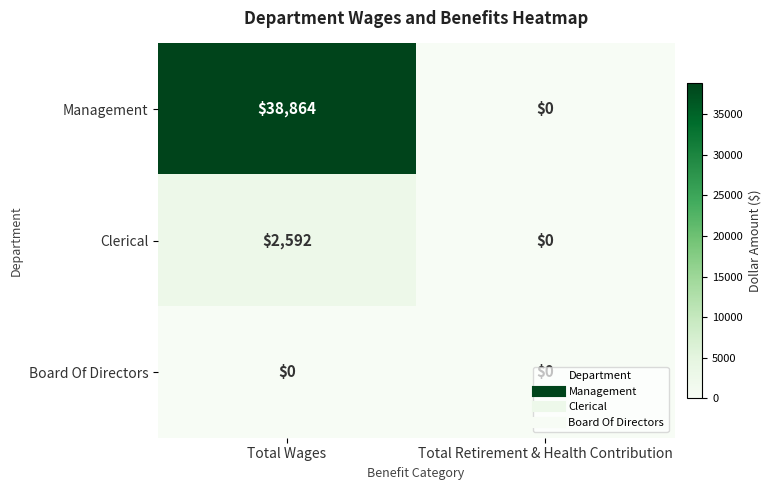

Rank the series at Total Wages from lowest to highest value.

Board Of Directors, Clerical, Management